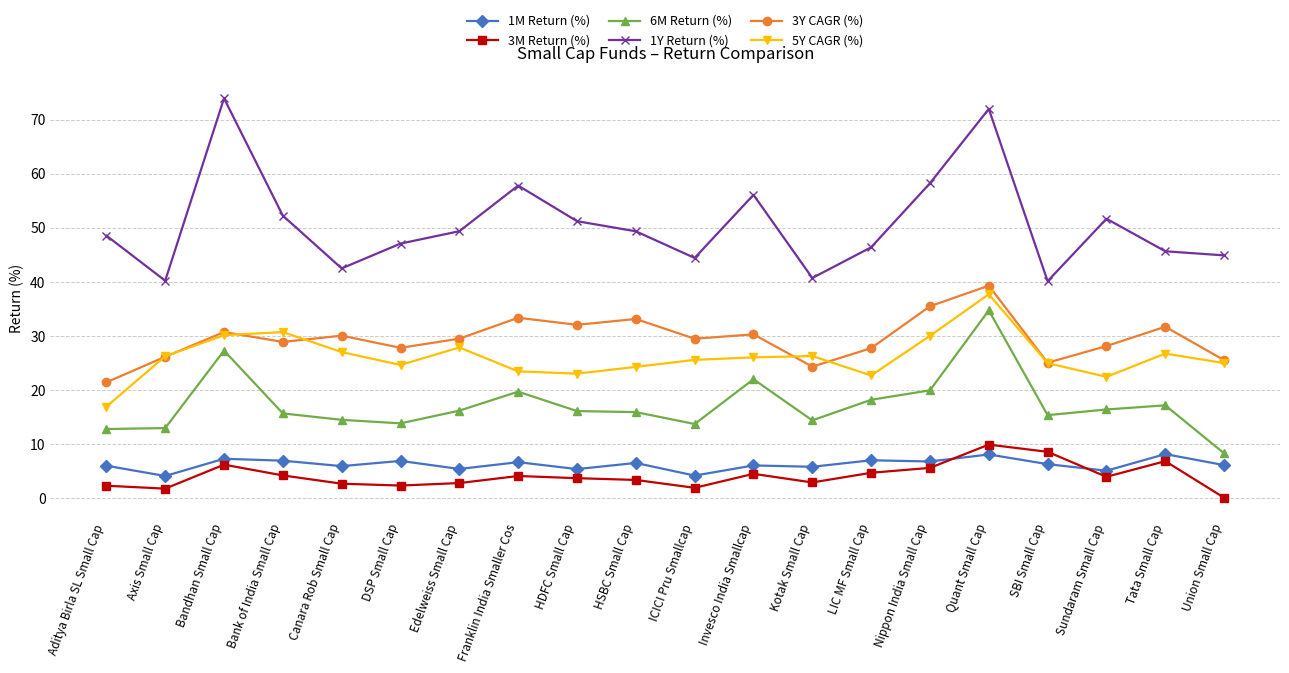

How many interior local valleys does the 1Y Return (%) series have?

5